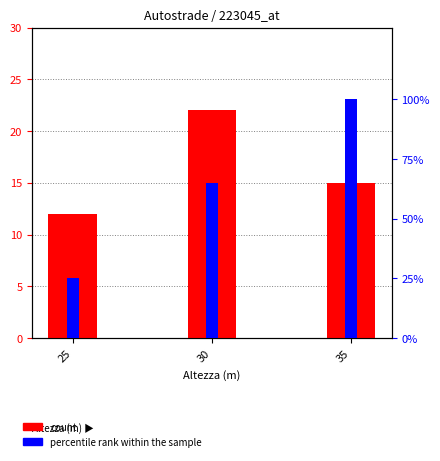

Which series has the largest total across all categories?

percentile rank within the sample